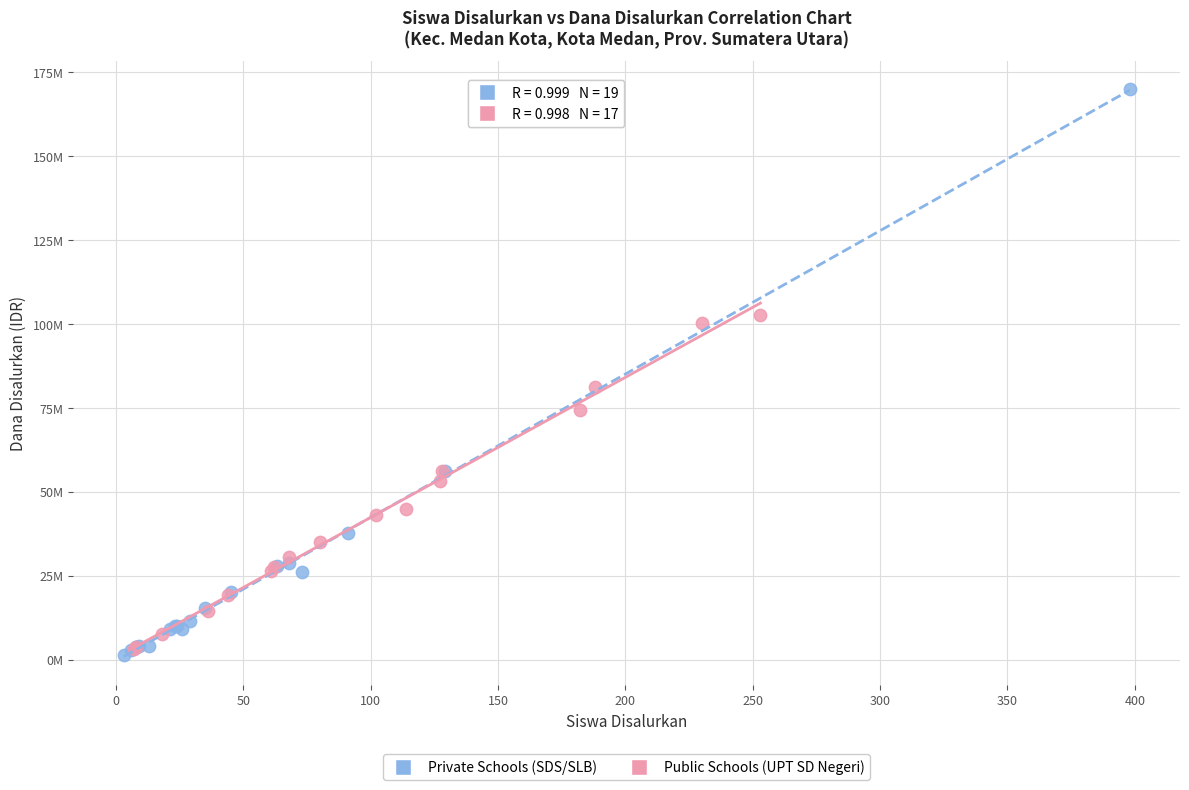

What are all the series names shown in the legend?

Private Schools (SDS/SLB), Public Schools (UPT SD Negeri)